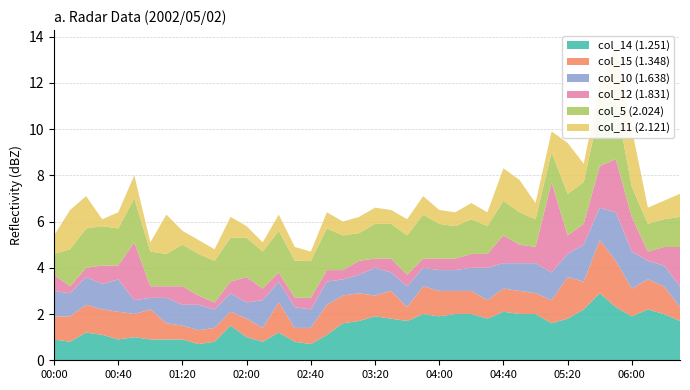

Reading left to right, list all the values displayed in this chart.

col_14 (1.251): 0.9	0.8	1.2	1.1	0.9	1.0	0.9	0.9	0.9	0.7	0.8	1.5	1.0	0.8	1.2	0.8	0.7	1.1	1.6	1.7	1.9	1.8	1.7	2.0	1.9	2.0	2.0	1.8	2.1	2.0	2.0	1.6	1.8	2.2	2.9	2.3	1.9	2.2	2.0	1.7
col_15 (1.348): 1.0	1.1	1.2	1.1	1.2	1.0	1.3	0.7	0.6	0.6	0.6	0.6	0.8	0.6	1.3	0.6	0.7	1.3	1.2	1.2	0.9	1.2	0.6	1.2	1.1	1.0	1.0	0.8	1.0	1.0	0.9	1.0	1.8	1.2	2.3	2.0	1.2	1.3	1.2	0.6
col_10 (1.638): 1.1	1.0	1.2	1.1	1.4	0.6	0.5	1.1	0.9	1.1	0.8	0.8	0.7	1.2	0.9	0.9	0.8	1.0	0.7	0.8	1.2	0.8	0.9	0.8	0.9	0.9	1.0	1.4	1.1	1.2	1.3	1.2	1.0	1.6	1.4	2.1	1.6	0.8	0.9	0.9
col_12 (1.831): 0.7	0.3	0.4	0.8	0.6	2.5	0.5	0.5	0.8	0.4	0.3	0.5	1.1	0.5	0.4	0.4	0.5	0.5	0.4	0.6	0.4	0.6	0.5	0.4	0.5	0.5	0.6	0.6	1.2	0.8	0.7	3.9	0.8	0.9	1.8	2.3	1.5	0.4	0.8	1.7
col_5 (2.024): 0.9	1.6	1.7	1.7	1.6	1.9	1.5	1.4	1.8	1.8	1.8	1.9	1.7	1.6	1.8	1.6	1.6	1.8	1.5	1.2	1.5	1.5	1.7	1.9	1.5	1.4	1.5	1.2	1.5	1.4	1.2	1.3	1.8	1.8	2.5	2.5	1.3	1.2	1.2	1.3
col_11 (2.121): 0.8	1.7	1.4	0.3	0.7	1.0	0.4	1.7	0.6	0.6	0.5	0.9	0.5	0.4	0.7	0.6	0.4	0.7	0.6	0.7	0.7	0.6	0.7	0.8	0.6	0.6	0.7	0.6	1.4	1.4	0.7	0.9	2.2	0.8	1.0	2.4	2.5	0.7	0.8	1.0